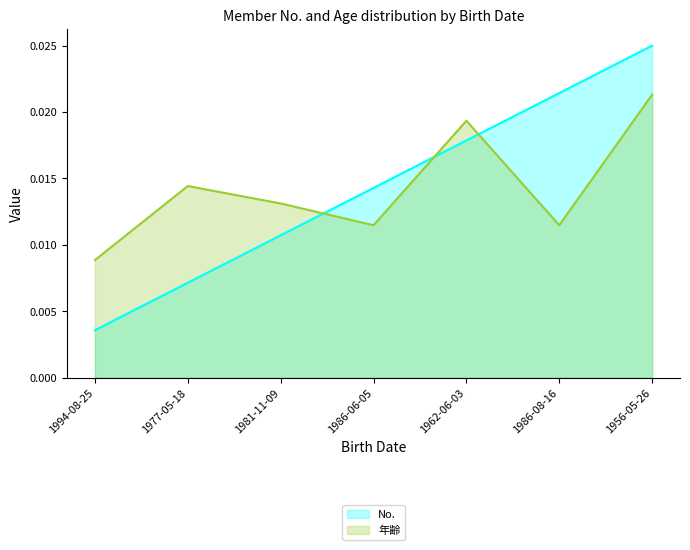

Is it true that 年齢 equals 0.0 at 1977-05-18?

True